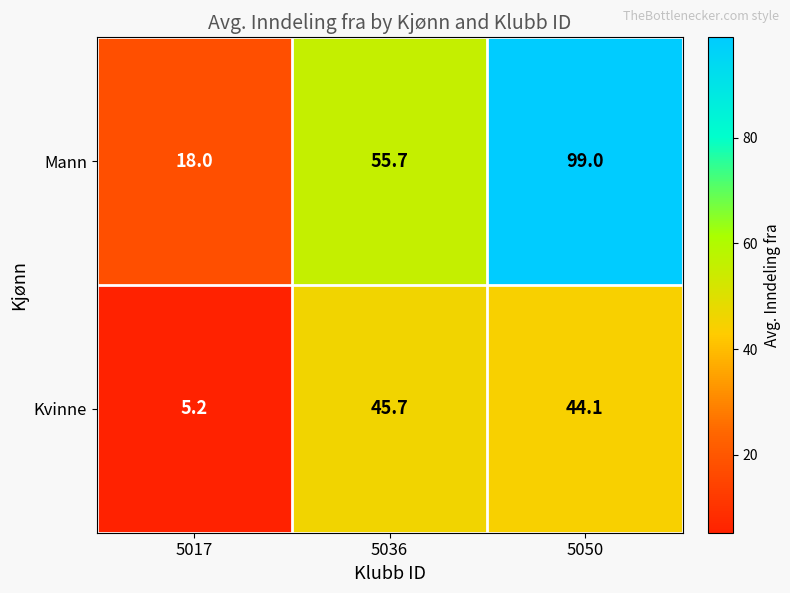

What is the sum of all Kvinne values?

95.0